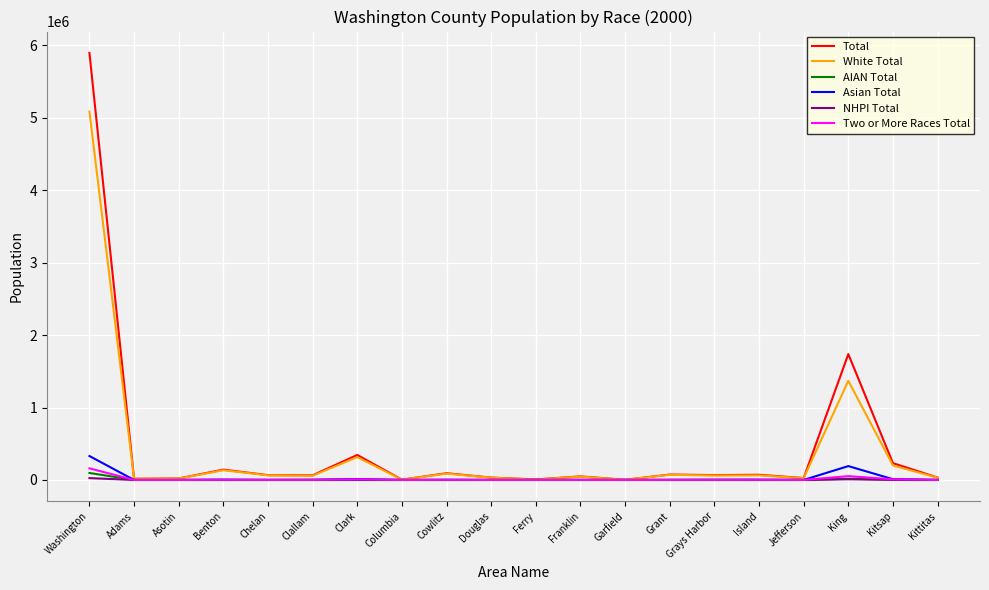

Which label corresponds to the largest value in the chart?

Washington